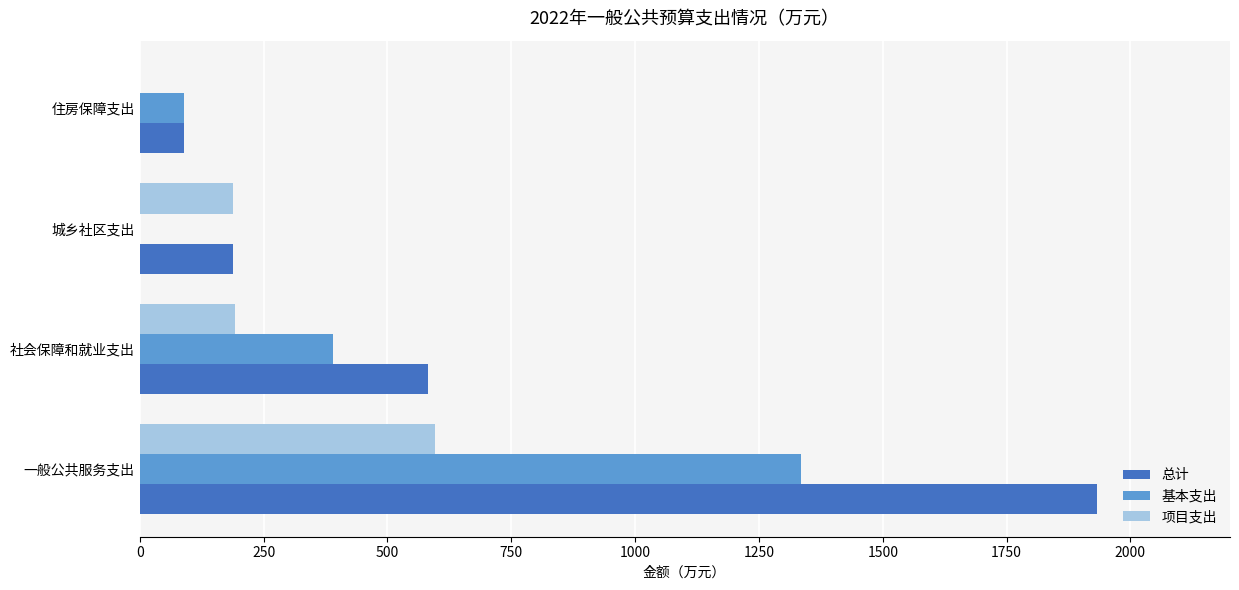

How many categories are shown in the chart?

4